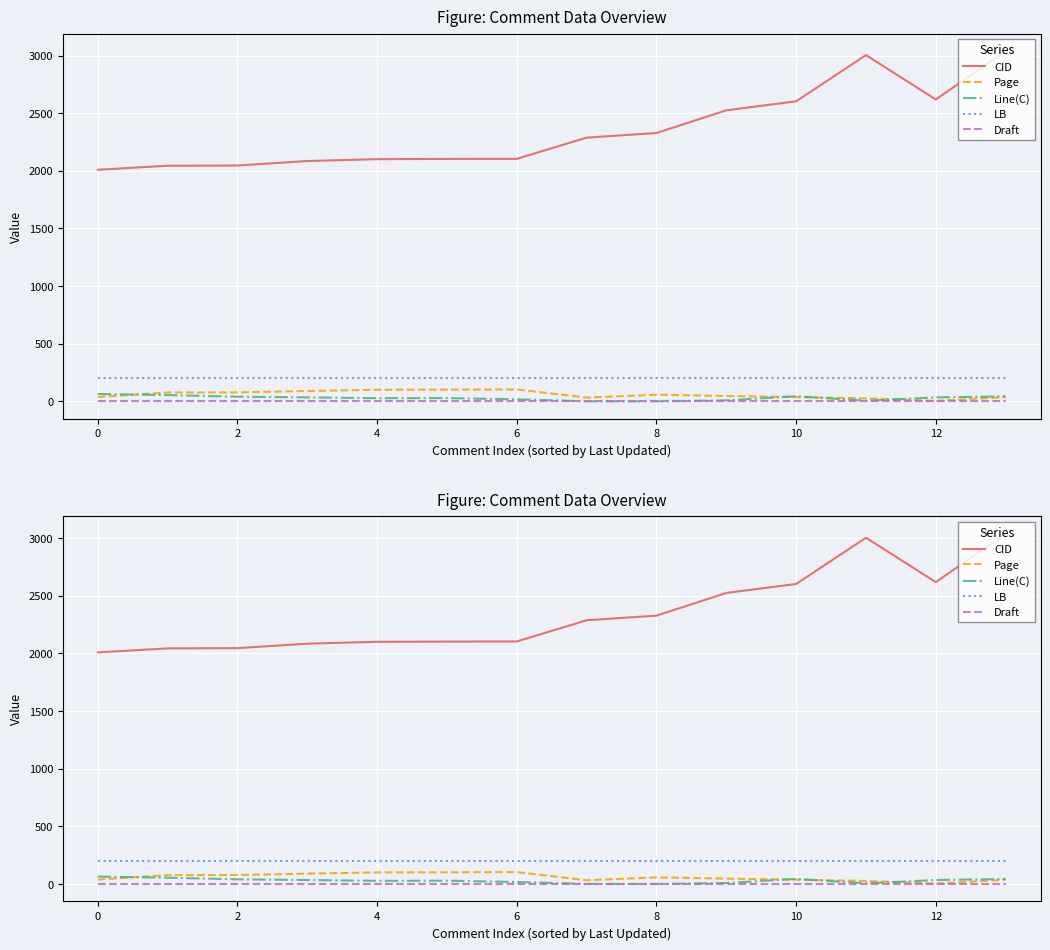

At how many categories does at least one series exceed 1877?

14